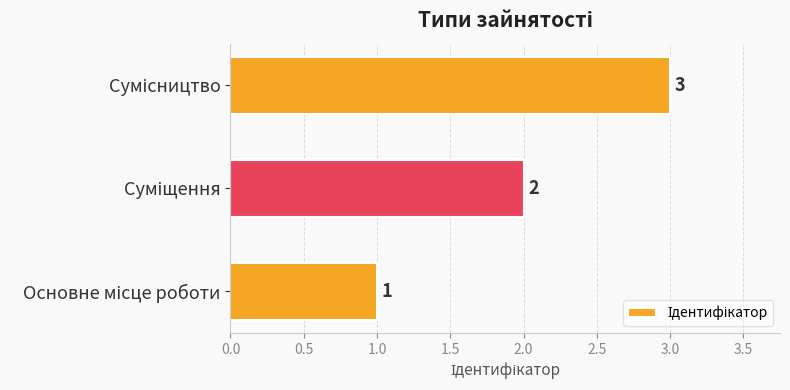

What is the maximum value shown in the chart?

3